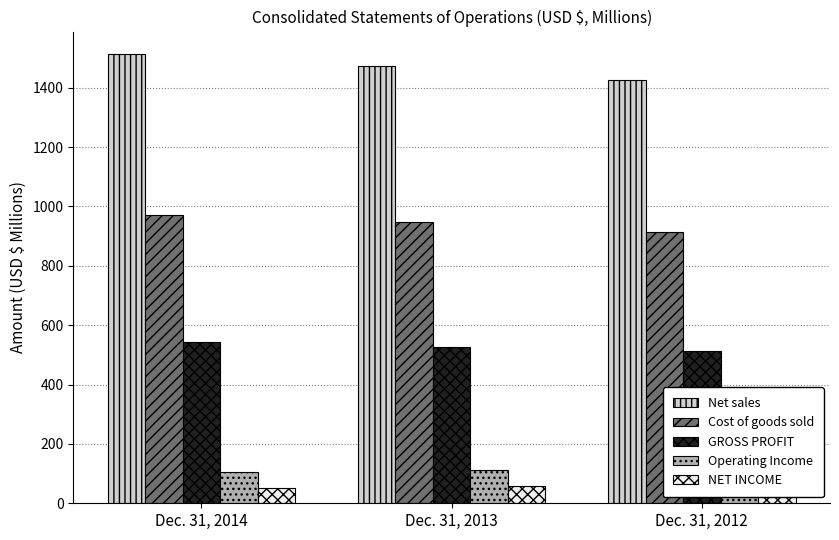

Which series has the largest range (max minus min)?

Net sales